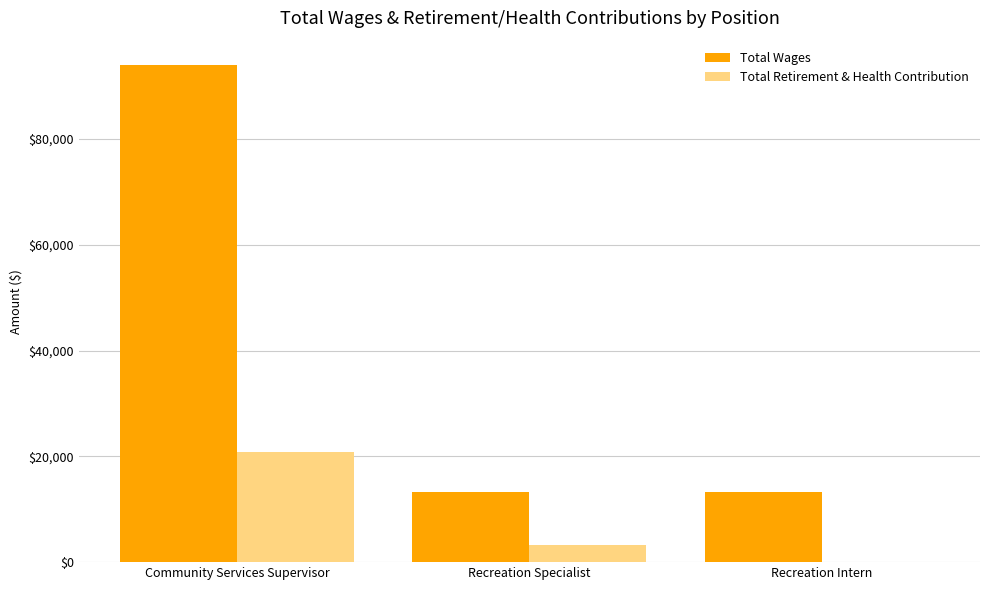

Count the number of categories in the chart.

3